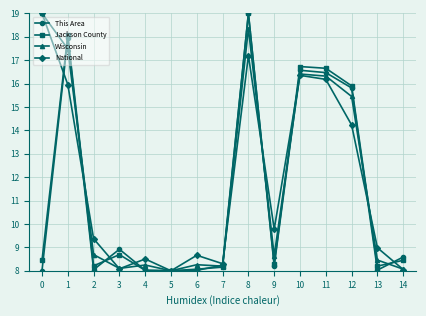

True or false: This Area has more than 1 interior local peaks.

True